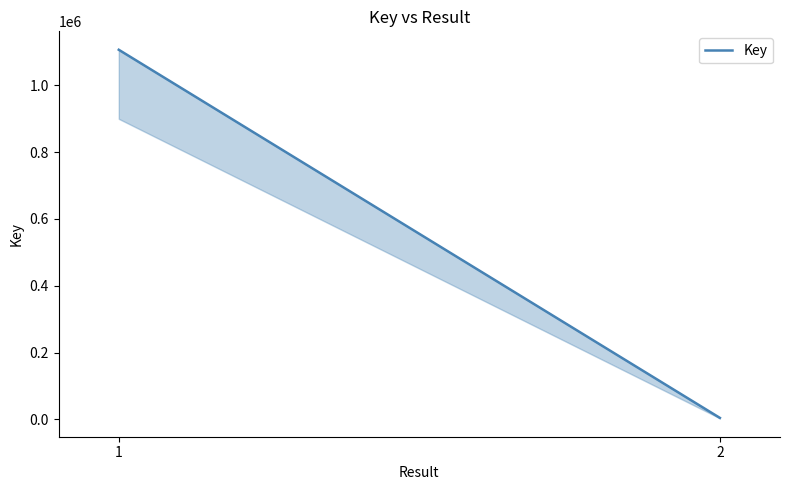

The value at 2 is 2859. True or false?

False